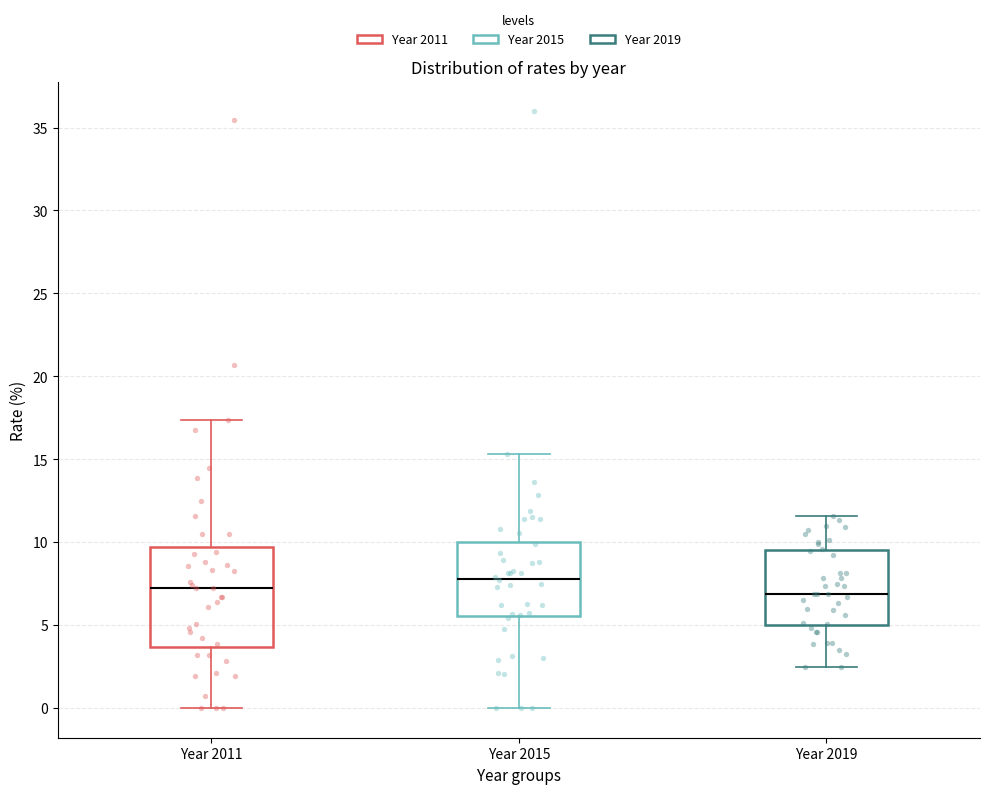

Which box is the tallest, from its lower edge to its upper edge?

Year 2011